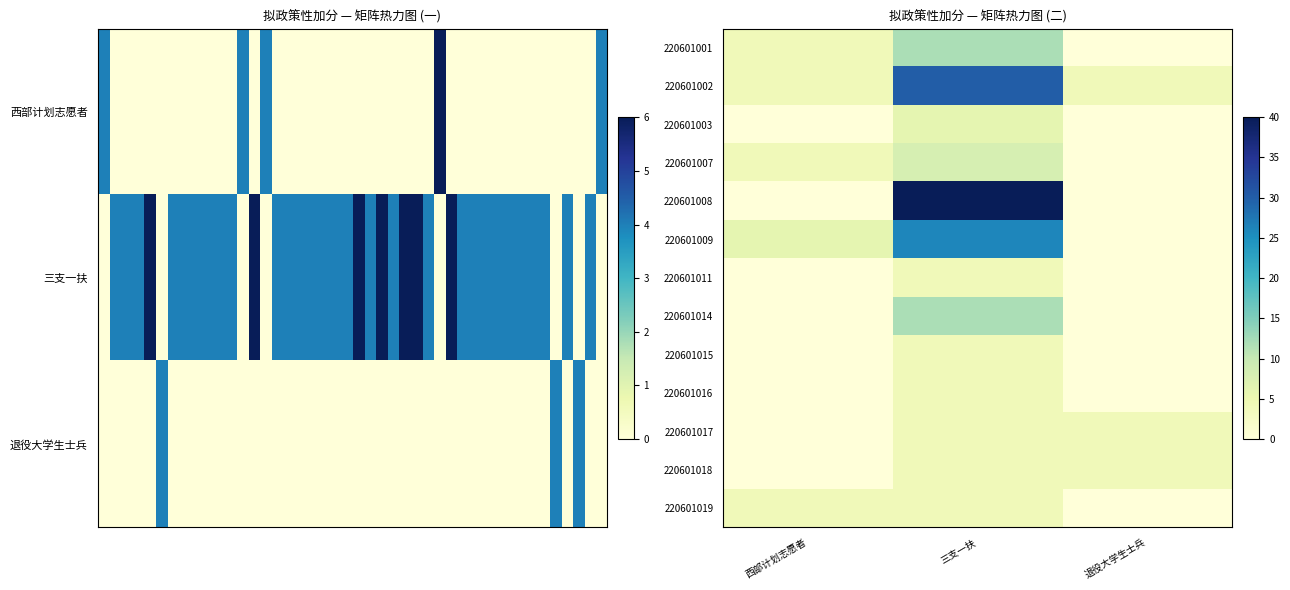

The 220601007 series shows 14 at 三支一扶. True or false?

False